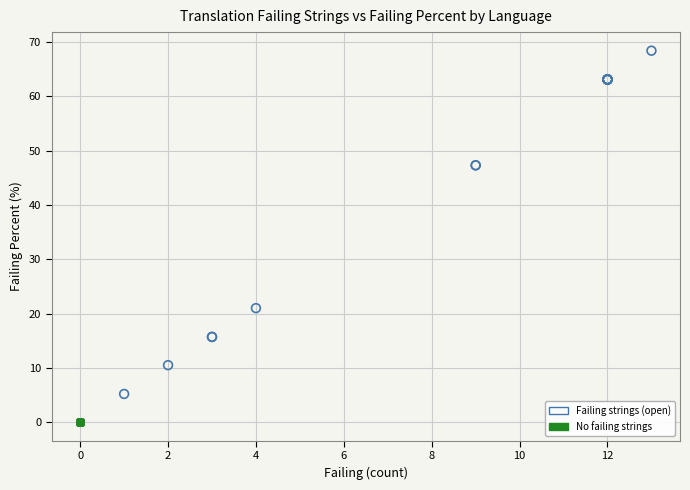

Which series contains the lowest Y value?

No failing strings